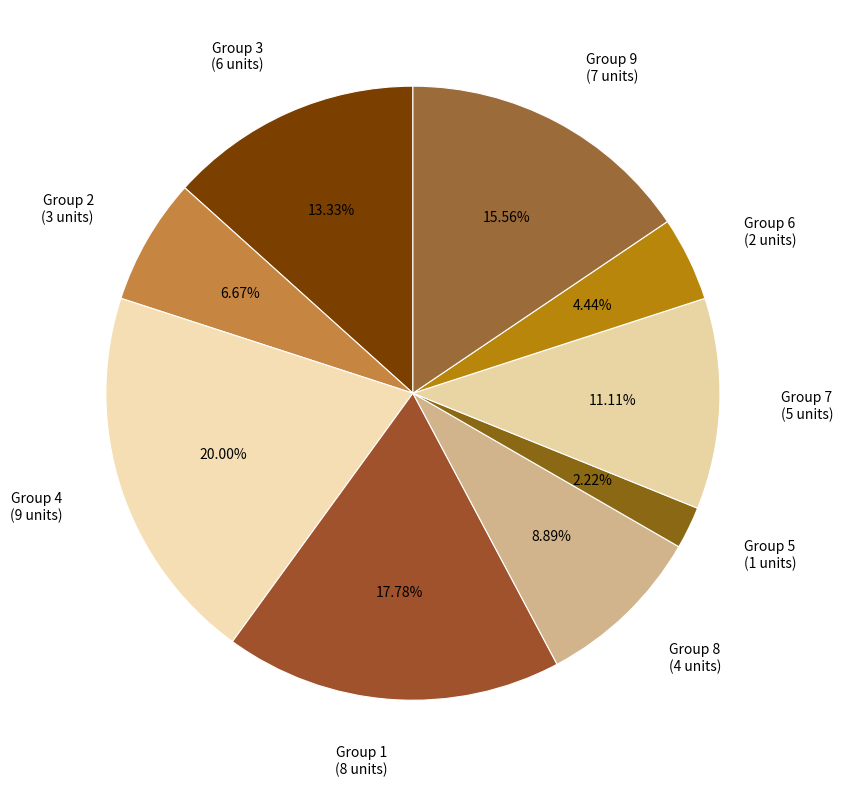

Between Group 3 (6 units) and Group 7 (5 units), which is larger?

Group 3 (6 units)